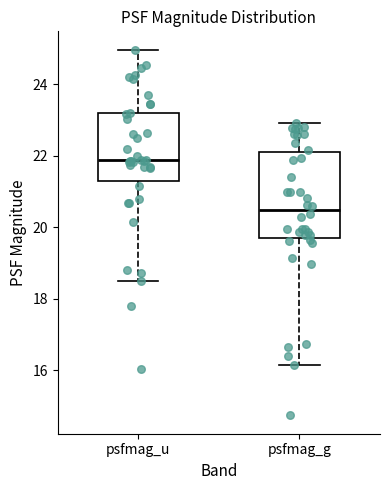

Where is the upper edge of the box for psfmag_g on the y-axis? The values are not printed on the chart, so give them approximately, as read against the axis.

22.2